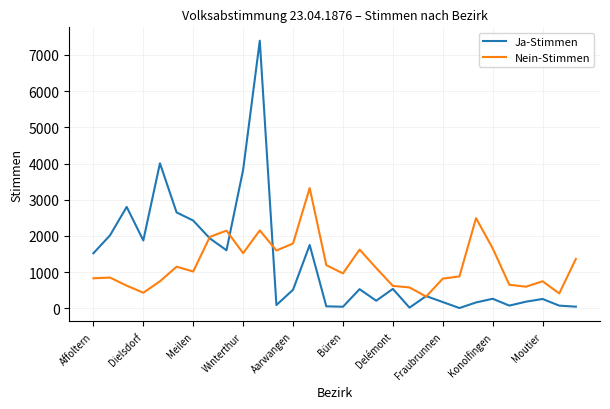

Count the number of data series in this chart.

2